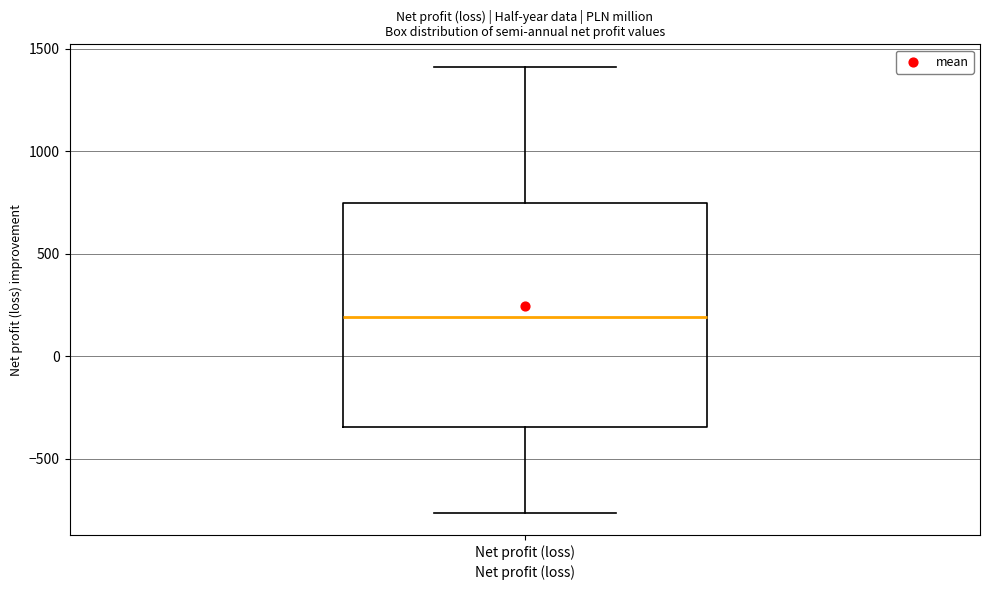

Transcribe this box plot: give where the median line is, the range the box spans, and where the two whiskers end, as read against the y-axis. The values are not printed on the chart, so give them approximately, as read against the axis.

median 200, box -350 to 750, whiskers -750 to 1400